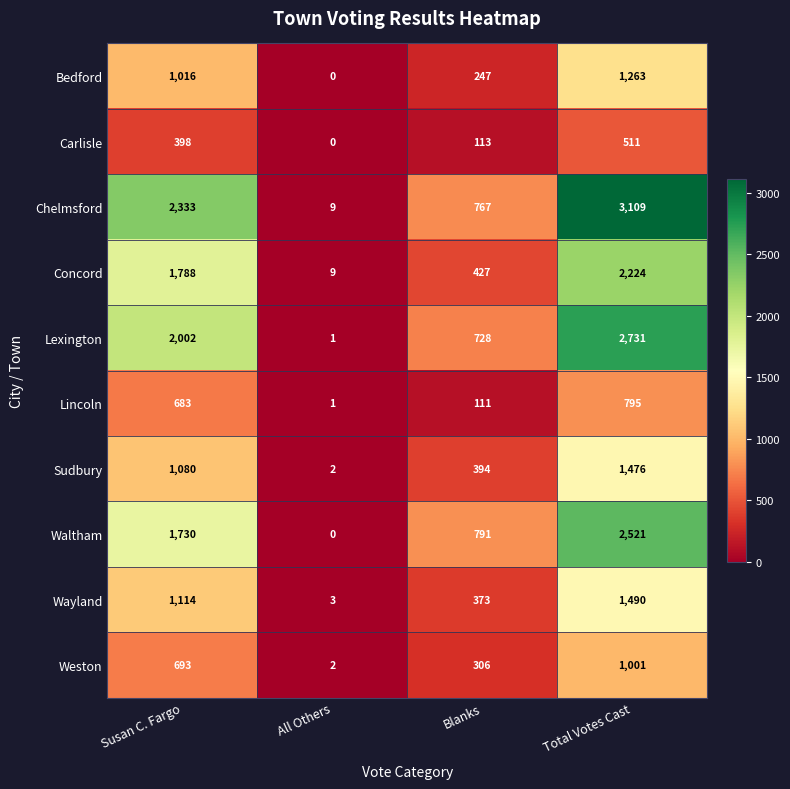

Read the Lexington value at Susan C. Fargo.

2002